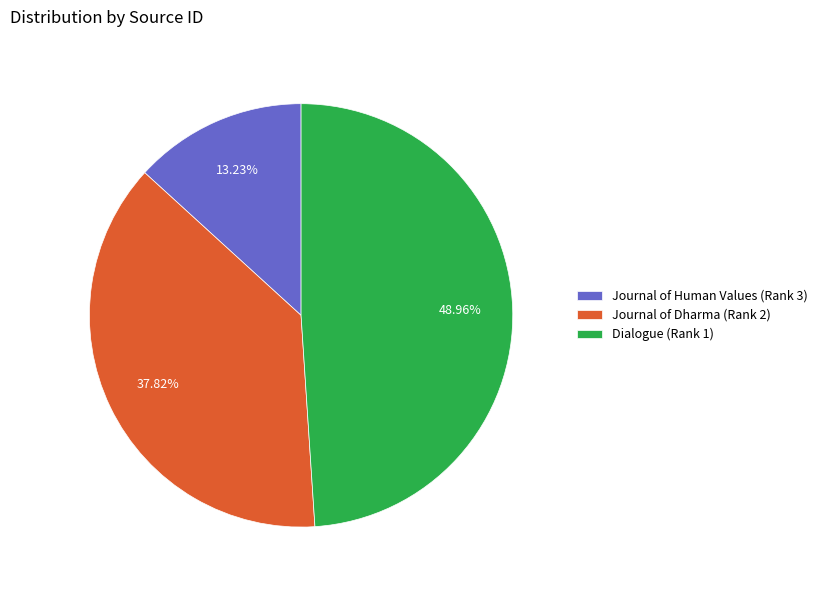

What is the ratio of the value at Dialogue (Rank 1) to the value at Journal of Human Values (Rank 3)?

3.7